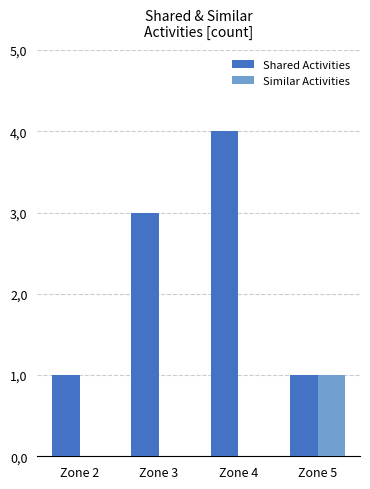

What are all the series names shown in the legend?

Shared Activities, Similar Activities